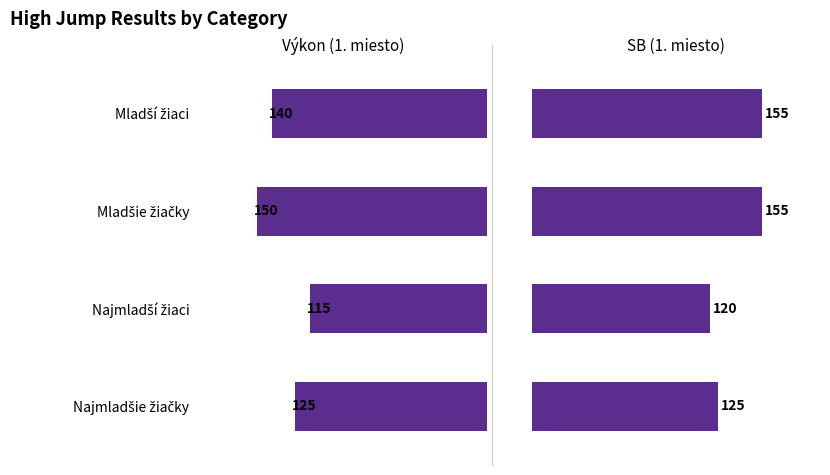

List the series in order of their peak value, lowest first.

Výkon (1. miesto), SB (1. miesto)